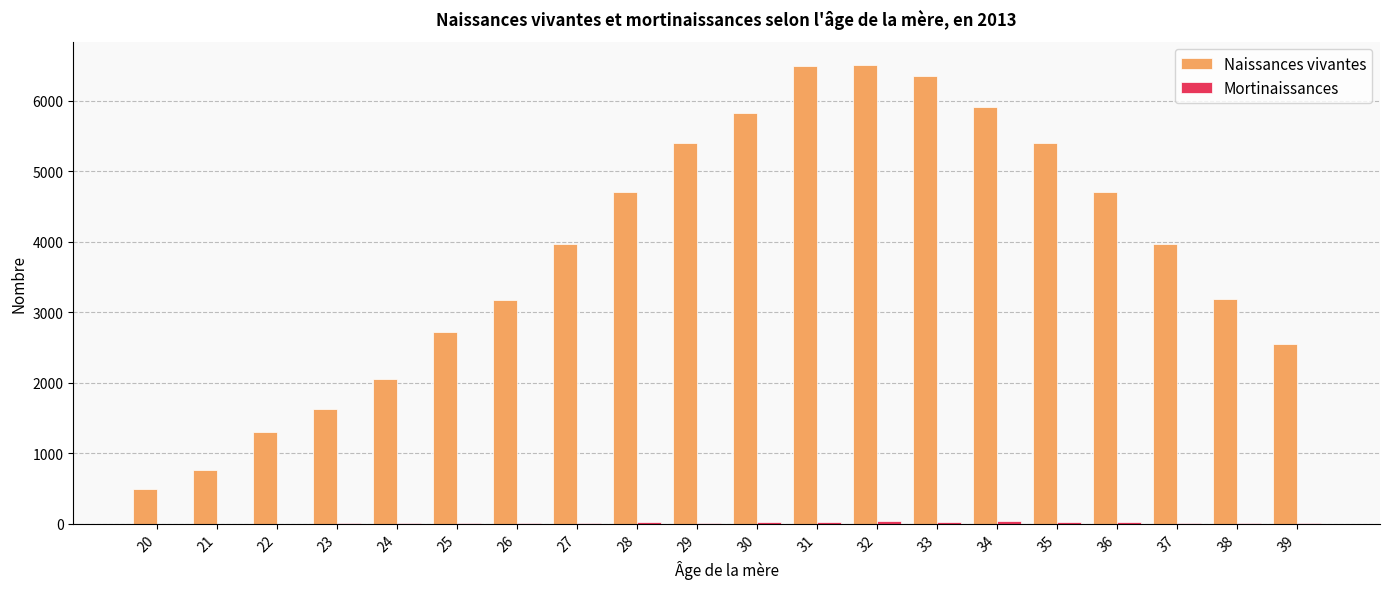

At which label does Naissances vivantes first exceed 3976?

28